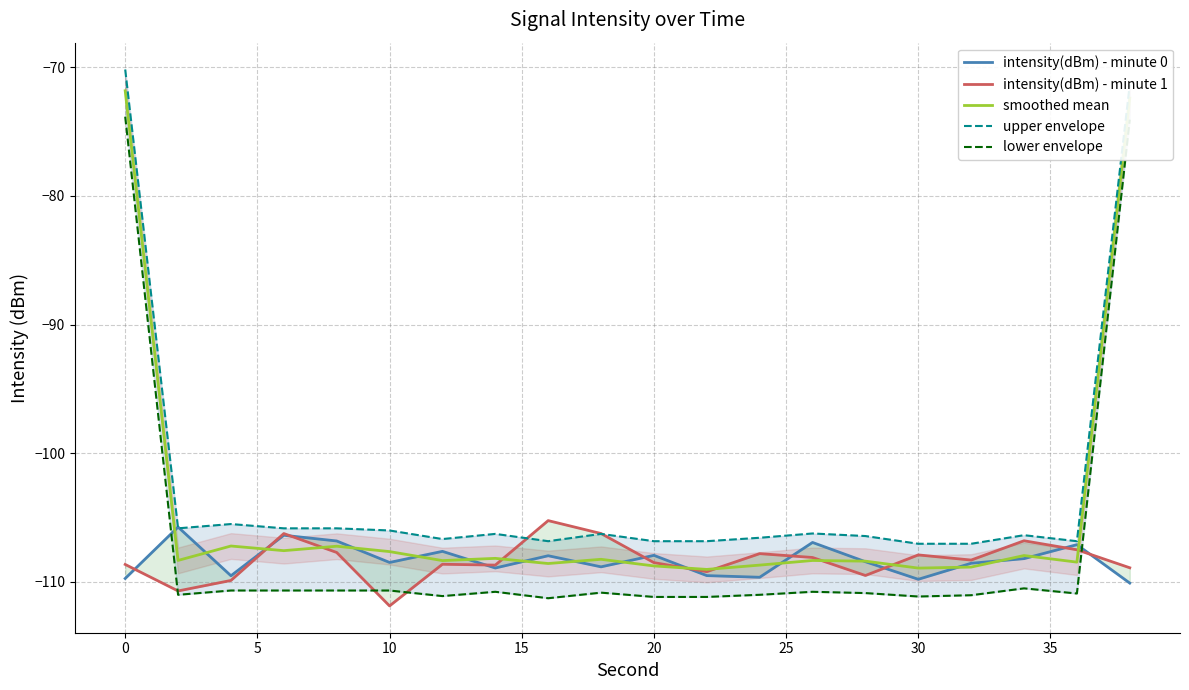

What is the difference between the smoothed mean values at 25 and 10?

0.8